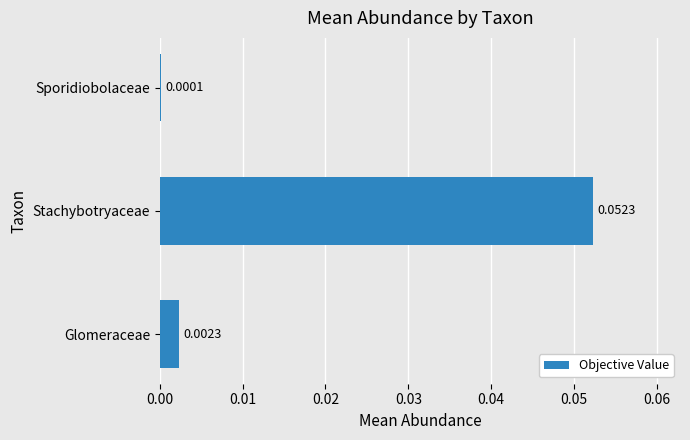

How many data points does each series have?

3